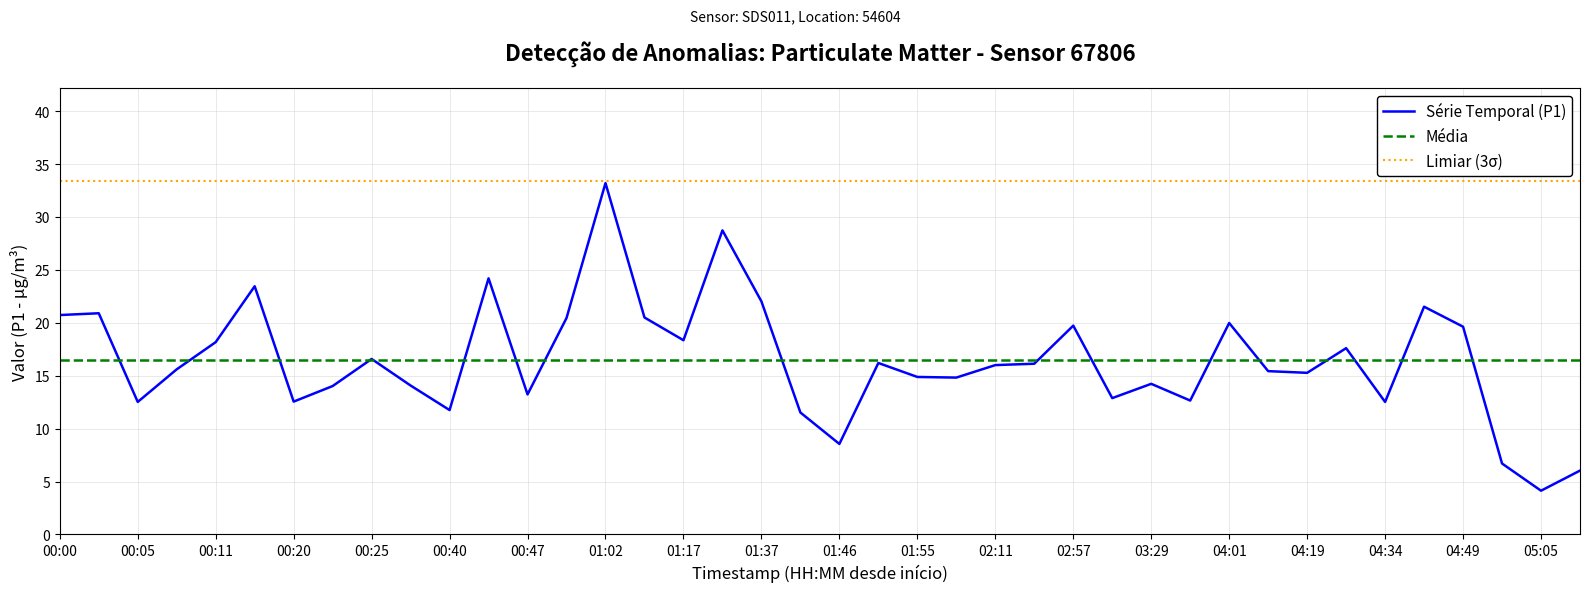

Between 00:05 and 00:25, which is larger?

00:25